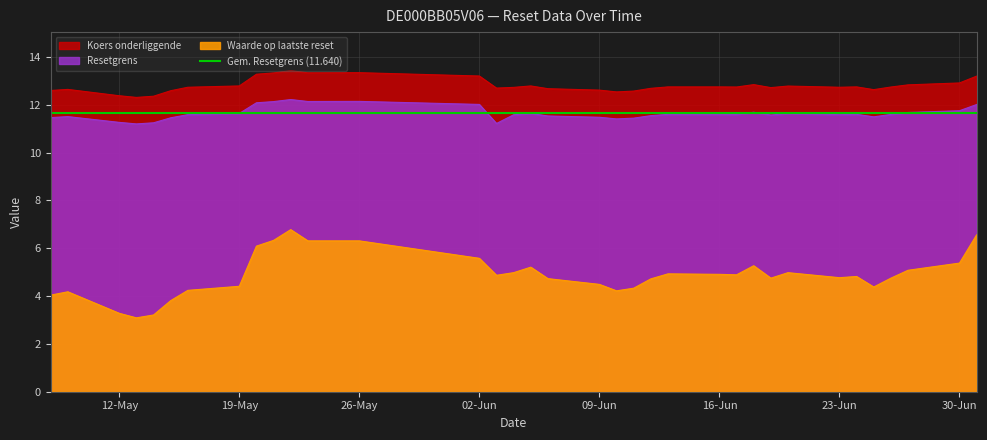

True or false: Resetgrens has more than 1 interior local peaks.

True